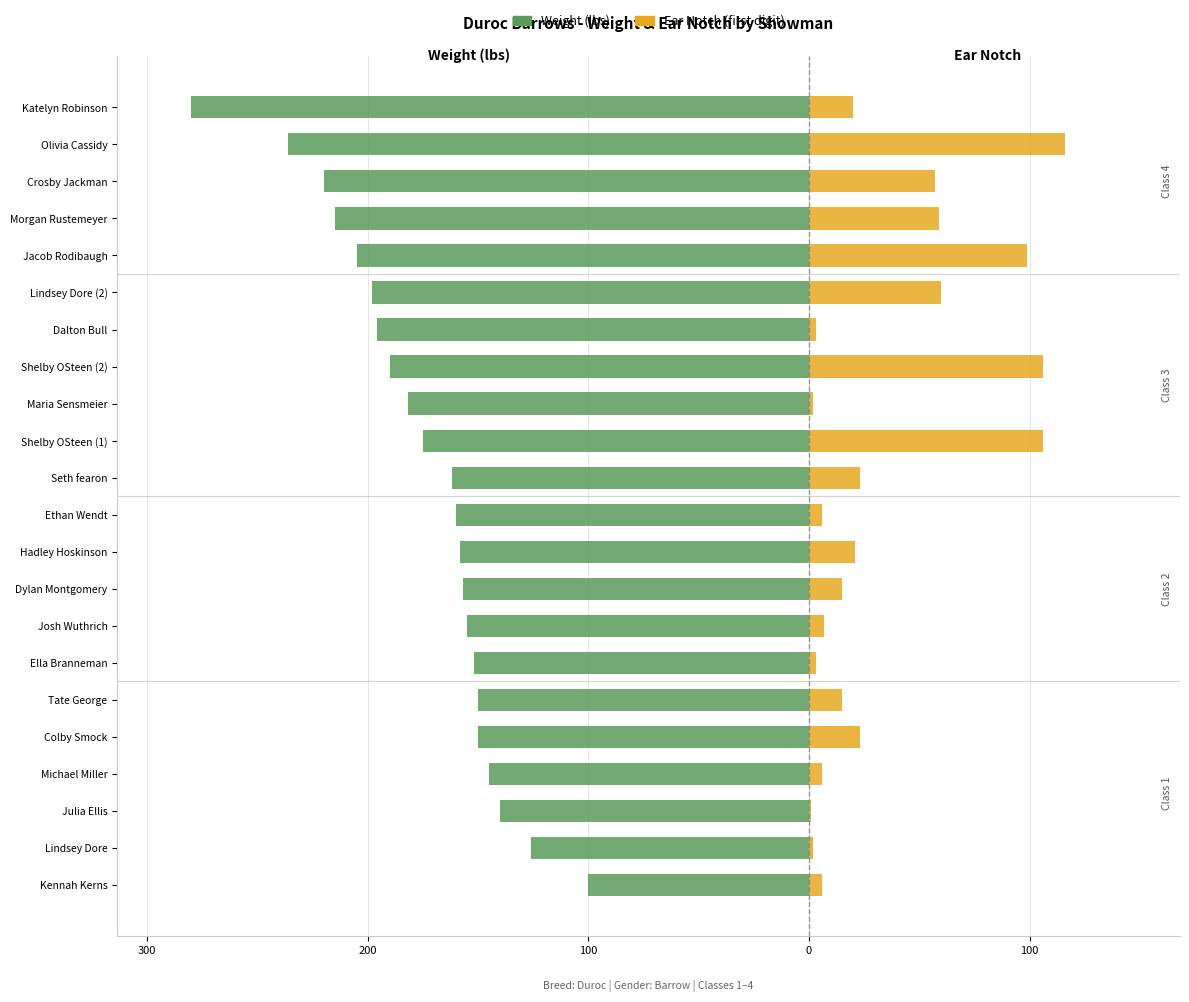

The Weight (lbs) series shows -80 at Seth fearon. True or false?

False